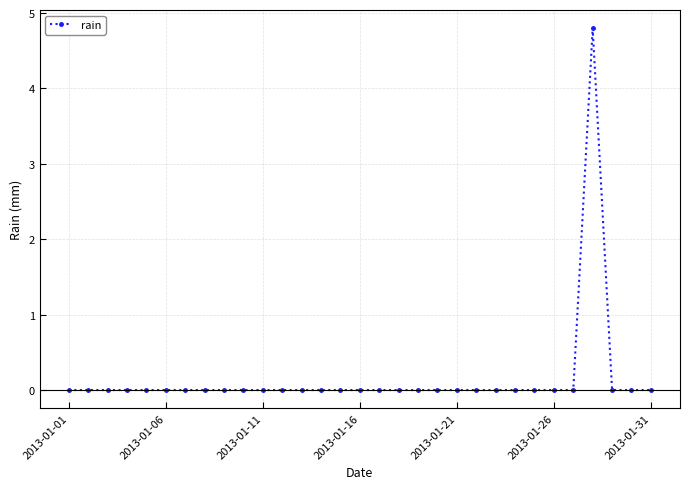

What is the maximum value shown in the chart?

4.8